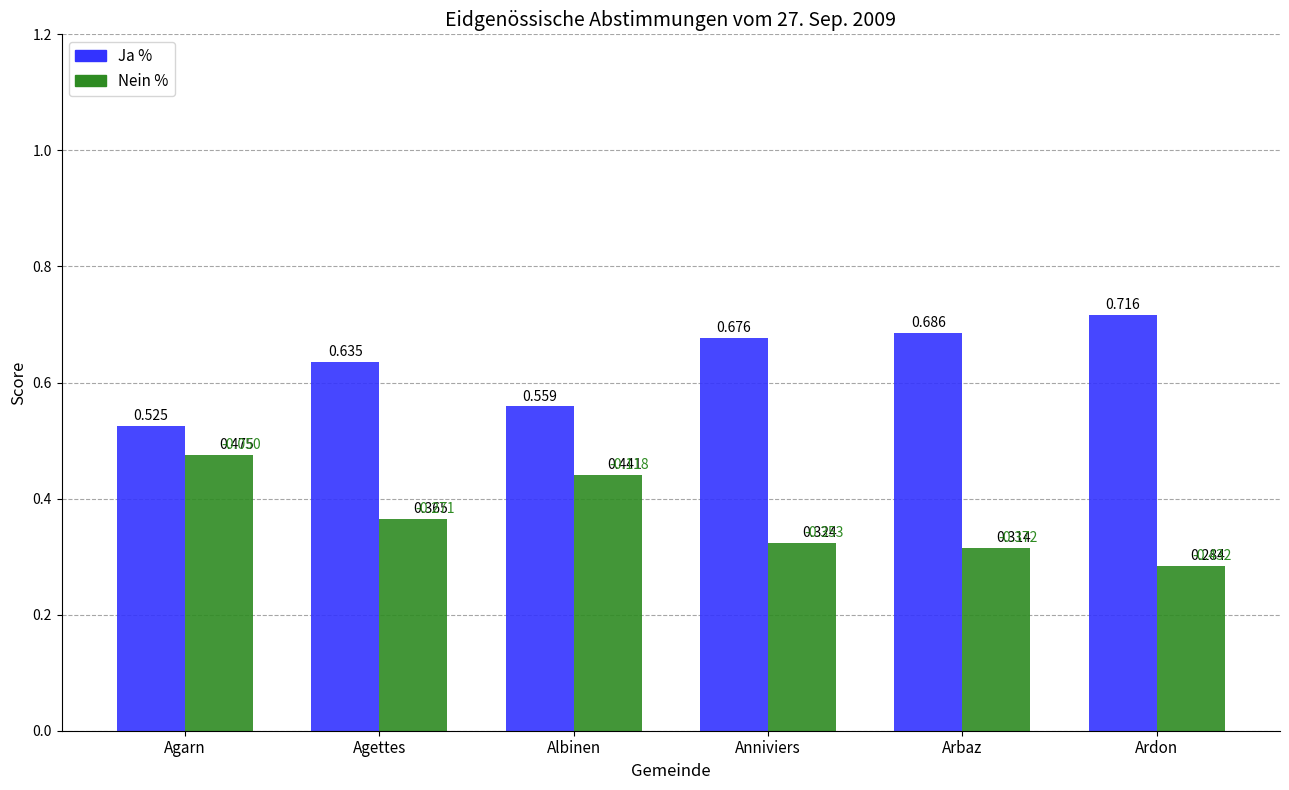

What is the label of the 2nd bar from the left?

Agettes